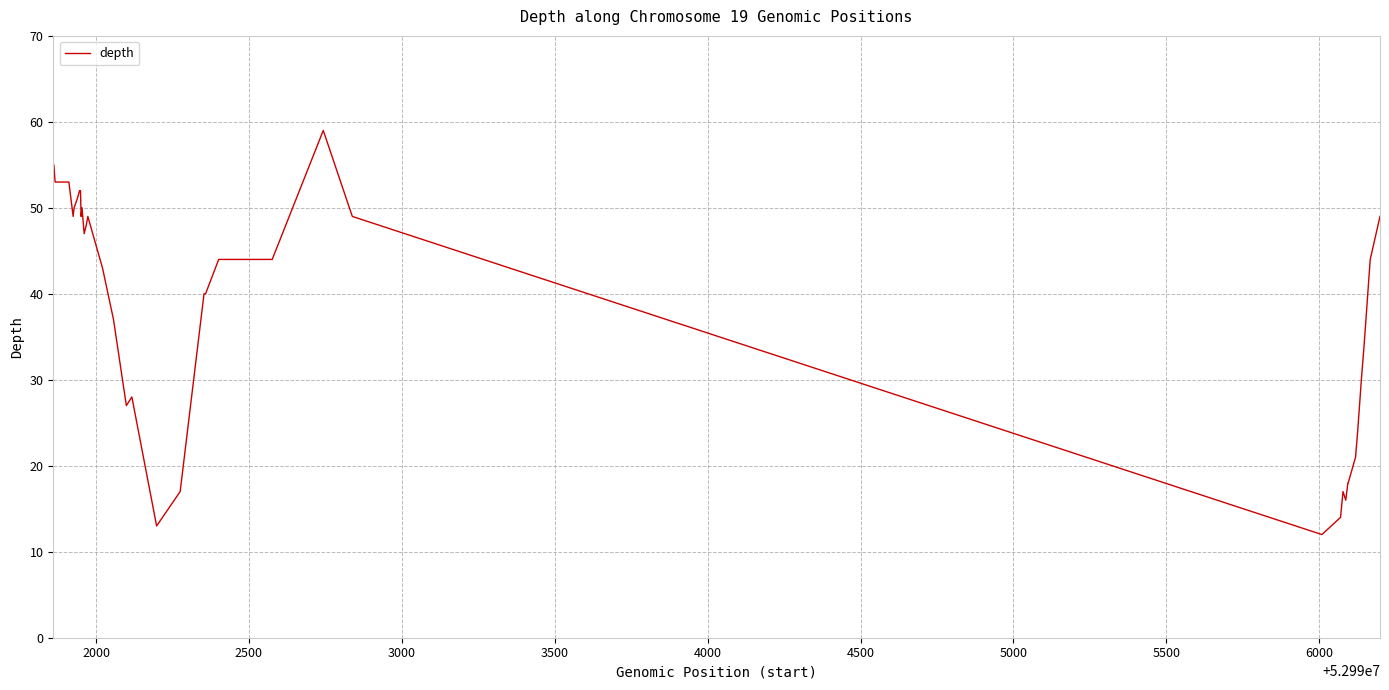

What is the difference between the maximum and minimum values?

47